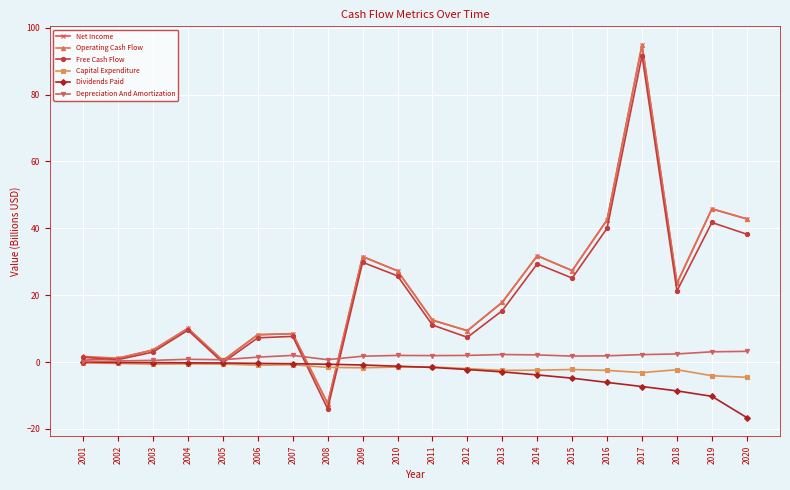

What is the greatest value displayed?

94.8